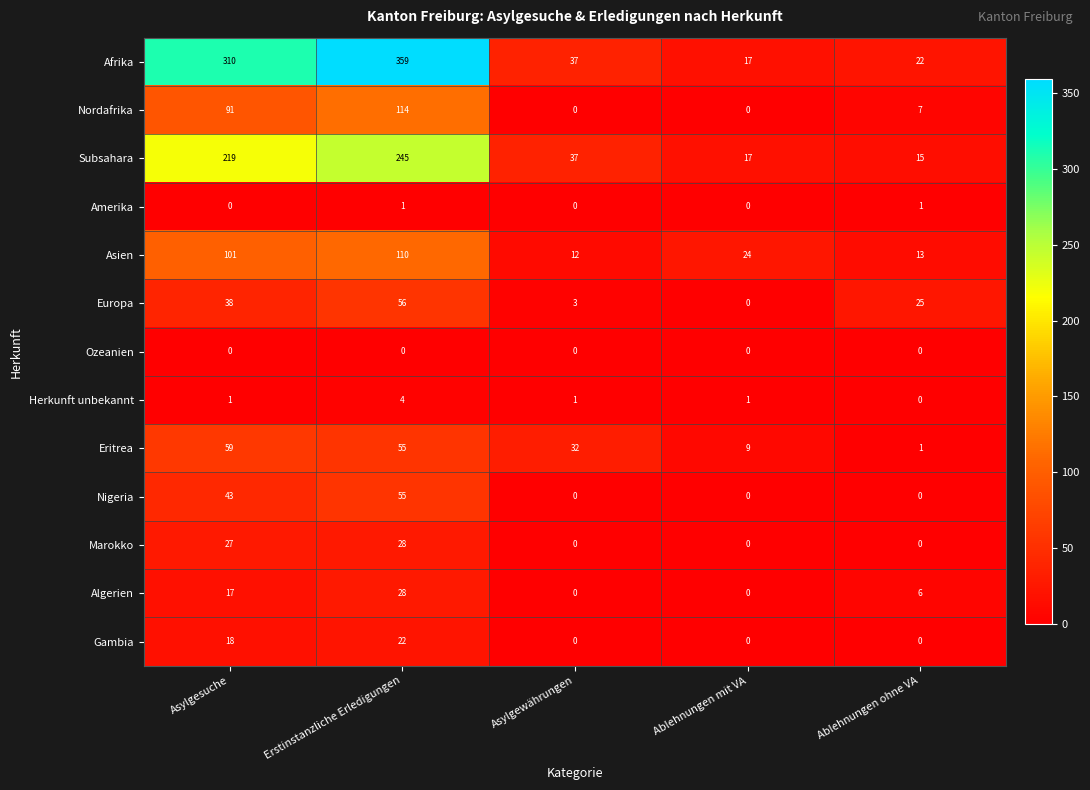

True or false: Eritrea has a value of 48 at Asylgewährungen.

False